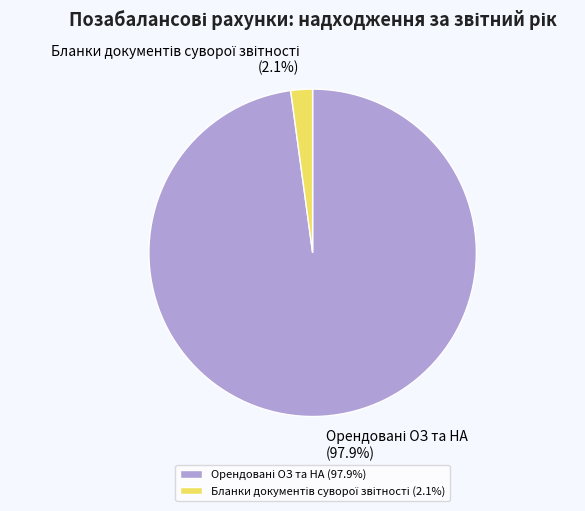

Does any single category account for the majority?

Yes